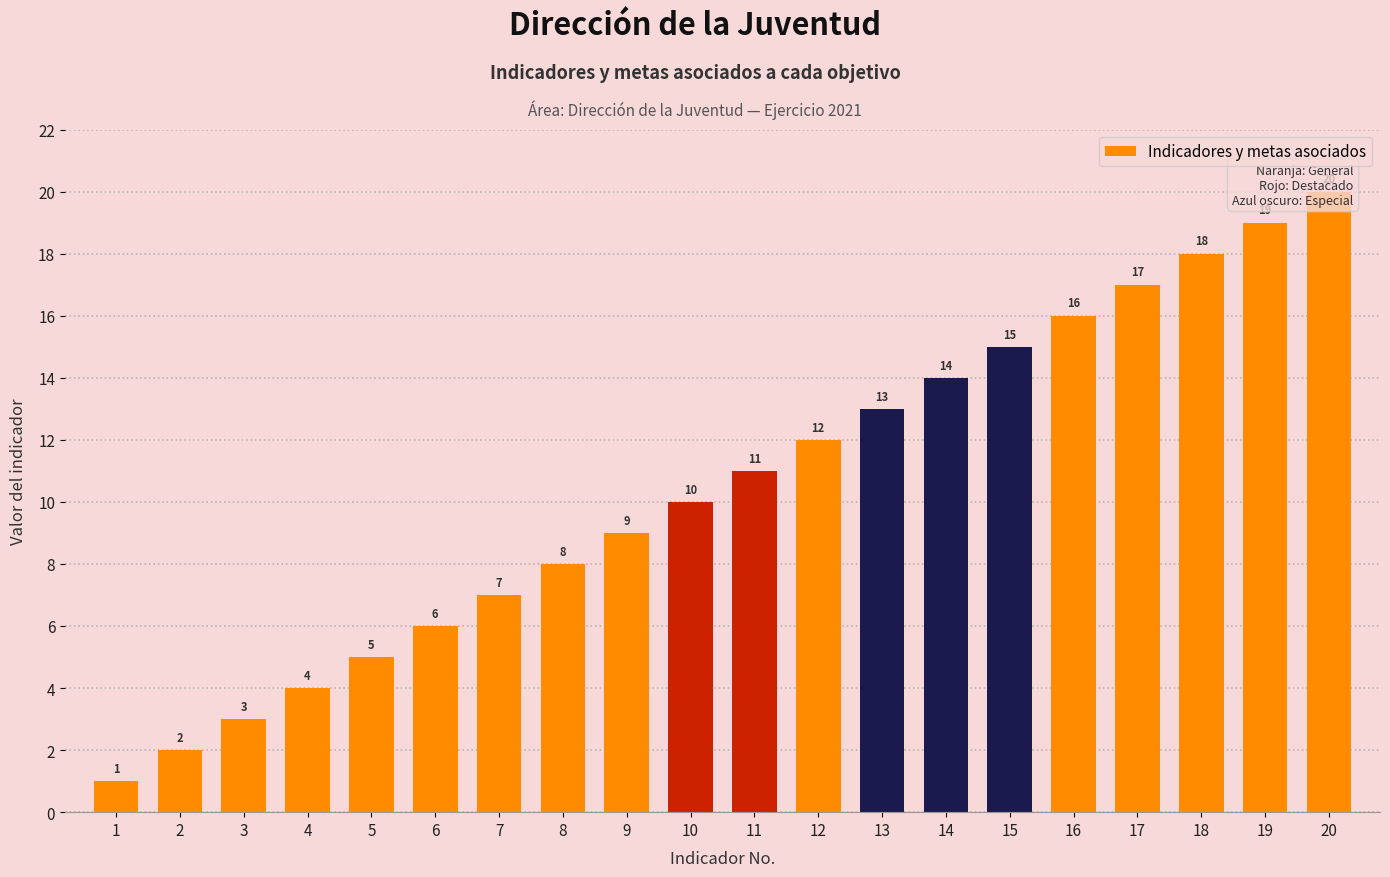

What is the sum of the values at 2 and 7?

9